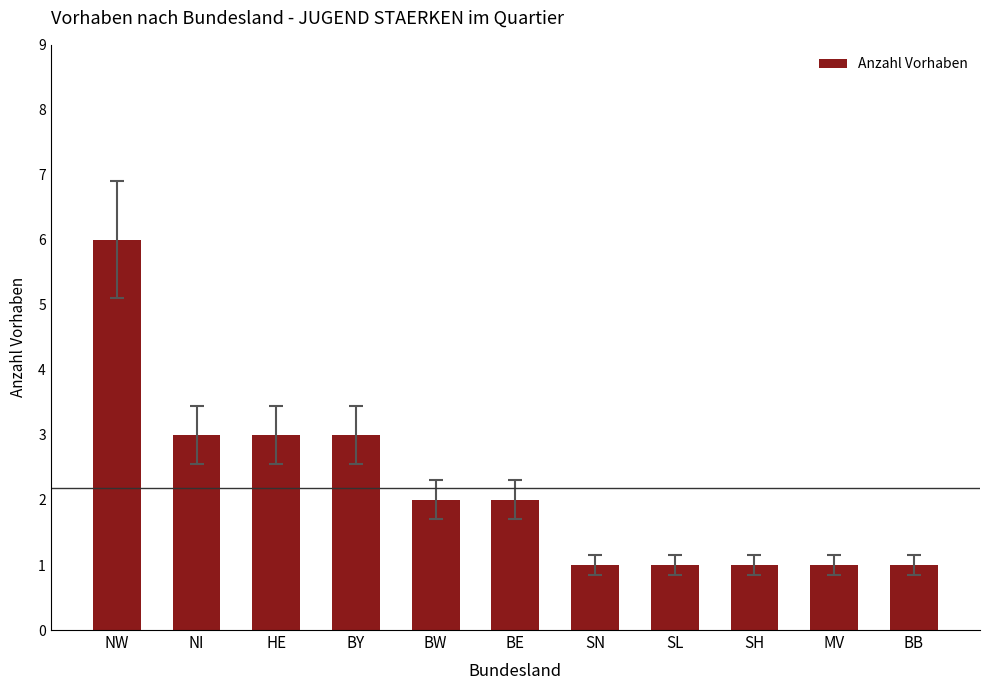

The chart shows a value of 0 at SN. True or false?

False